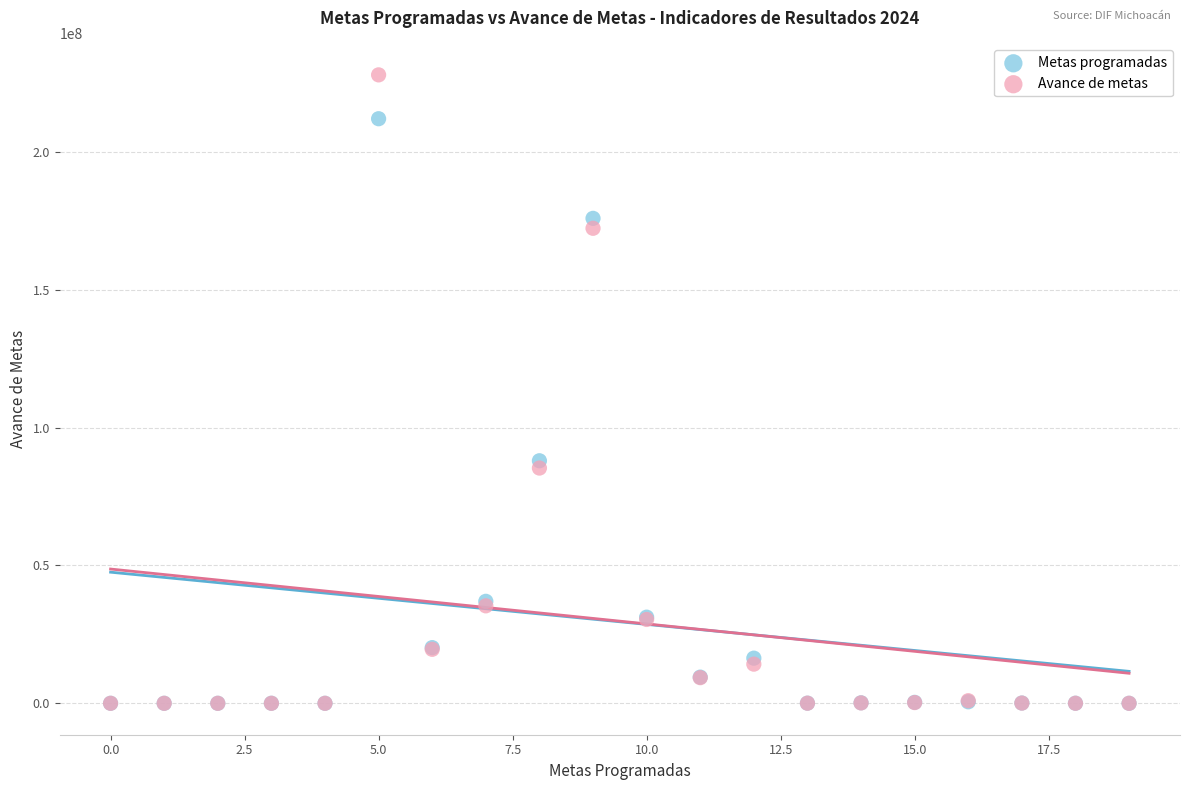

In the Avance de metas series, what Y value is closest to 114006157?

85356258.1